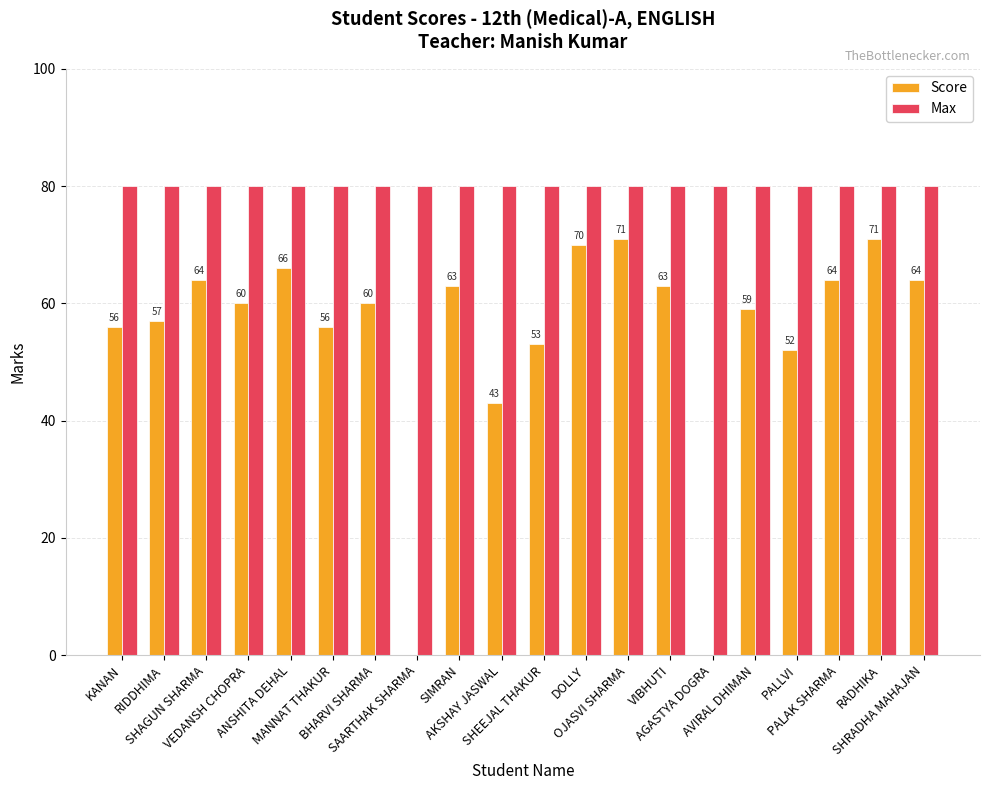

Which series has the largest range (max minus min)?

Score